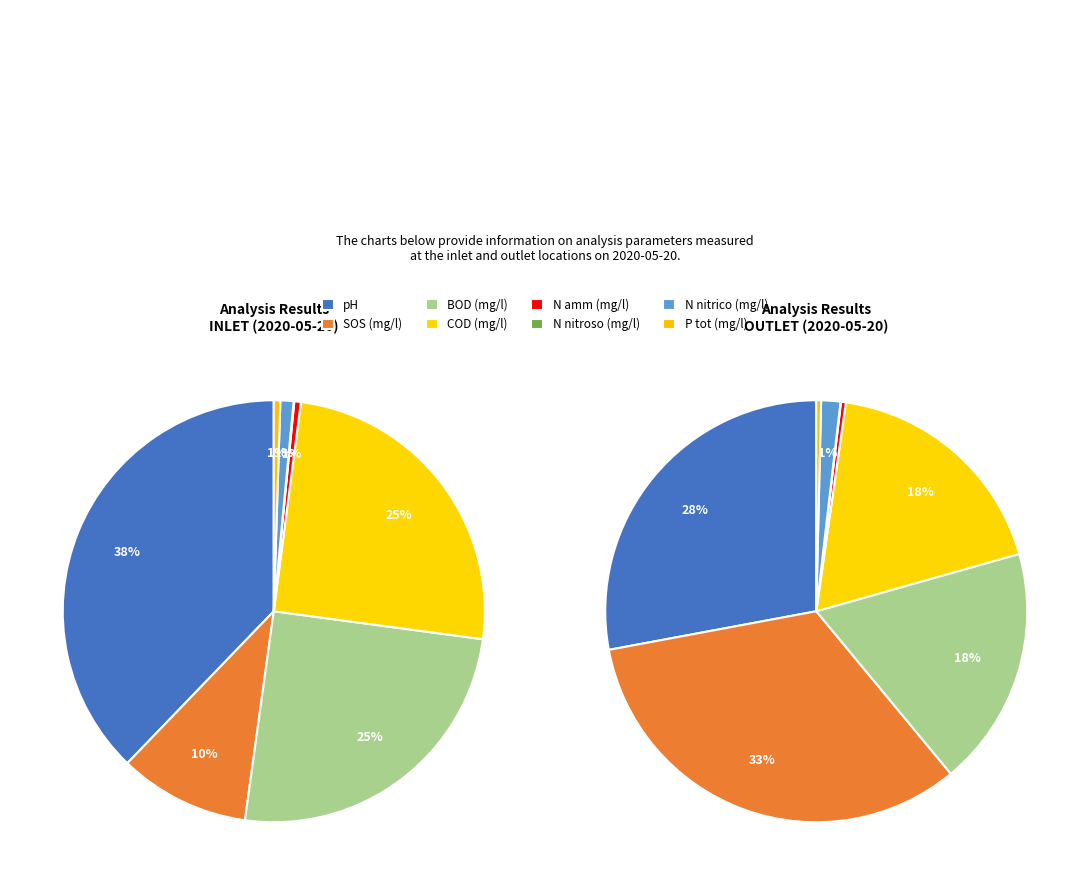

The N nitrico (mg/l) slice represents 1% of the pie. True or false?

True